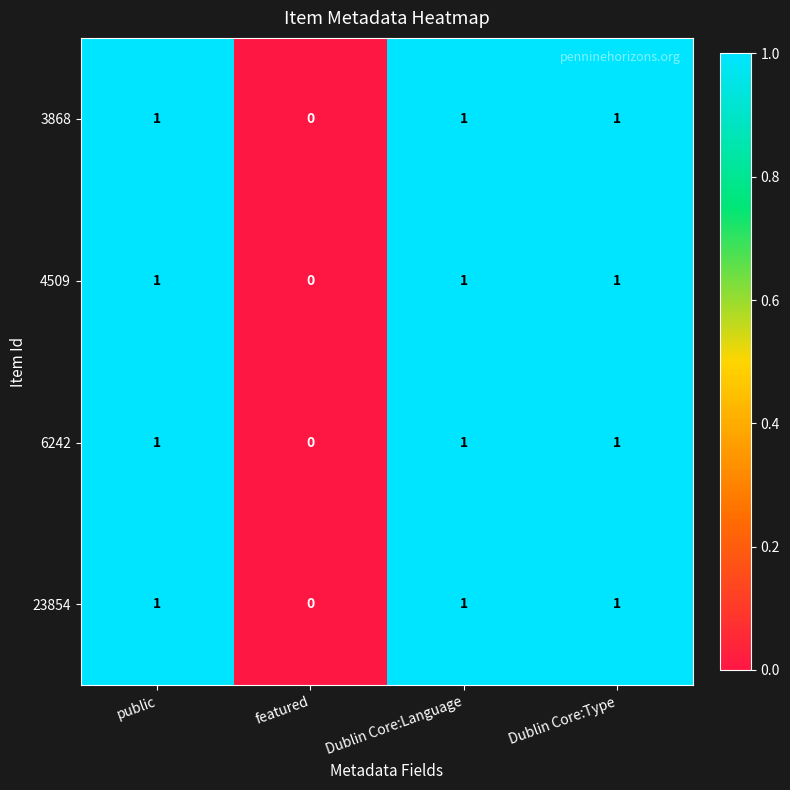

How many 6242 values are between 1 and 2?

3